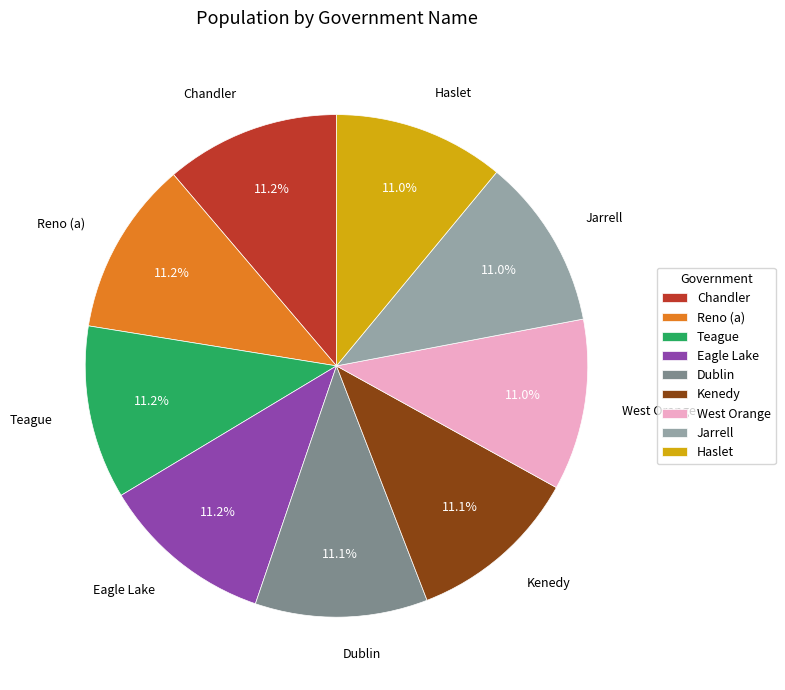

What is the ratio of the value at Teague to the value at Jarrell?

1.0